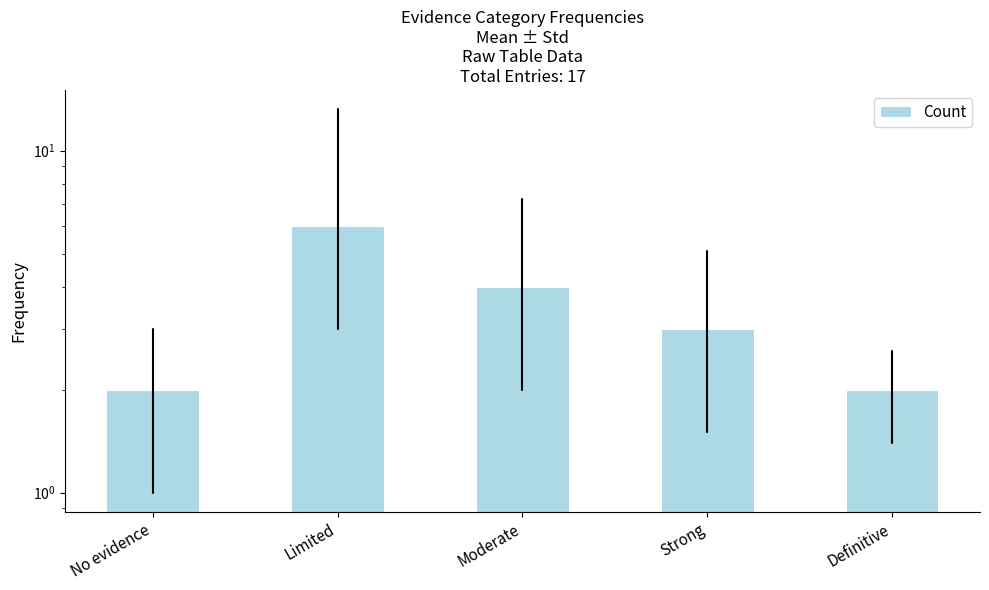

Count the values in the range 2 to 4.

4